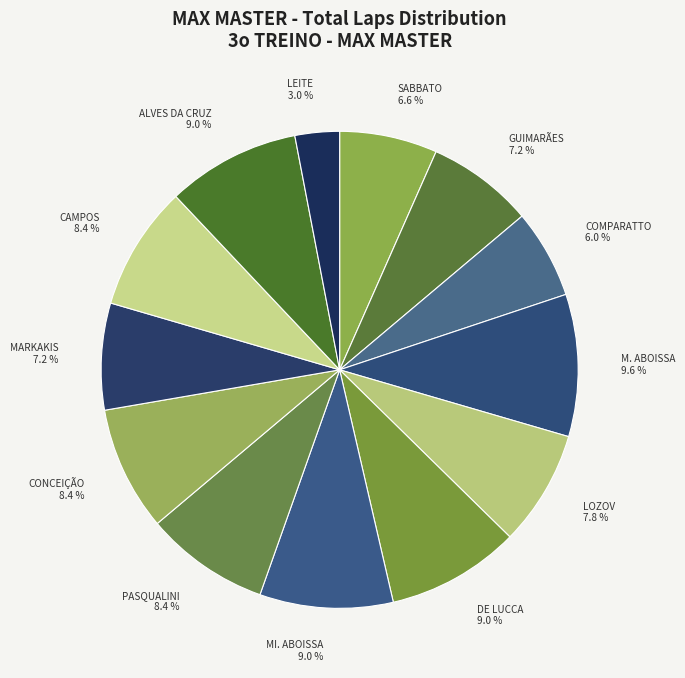

What is the total percentage of GUIMARÃES 7.2 % and CONCEIÇÃO 8.4 %?

15.7%